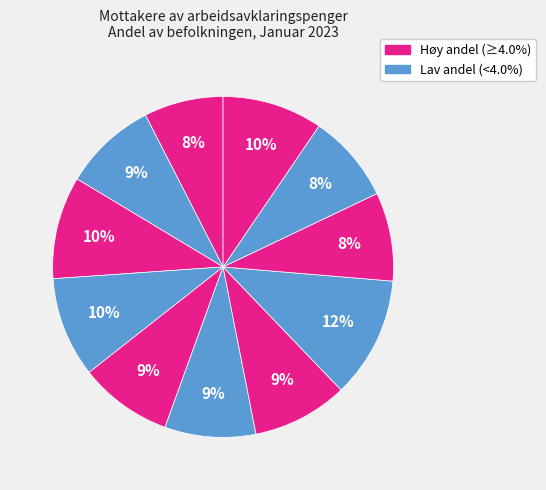

Is there a majority slice in this chart?

No